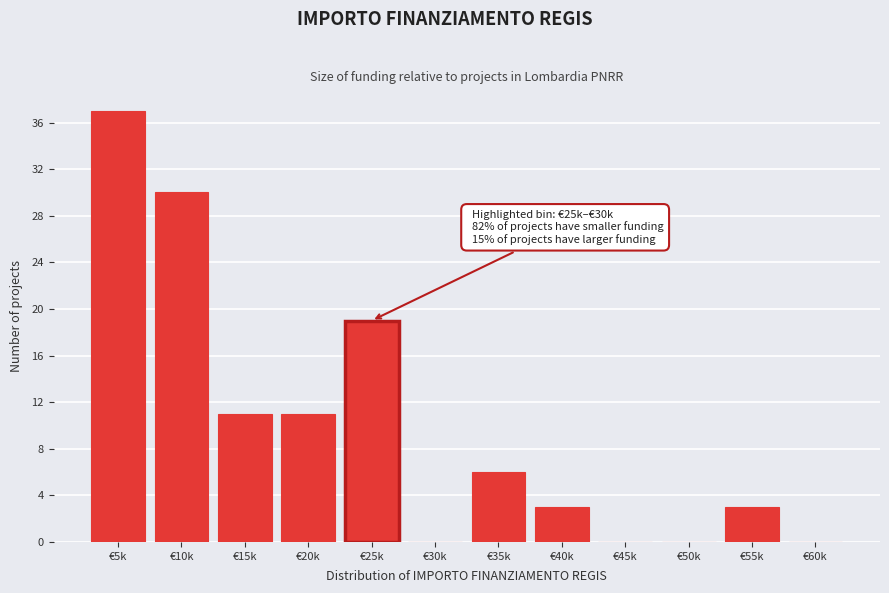

Reading left to right, extract all data points from this chart.

€5k=37	€10k=30	€15k=11	€20k=11	€25k=19	€30k=0	€35k=6	€40k=3	€45k=0	€50k=0	€55k=3	€60k=0